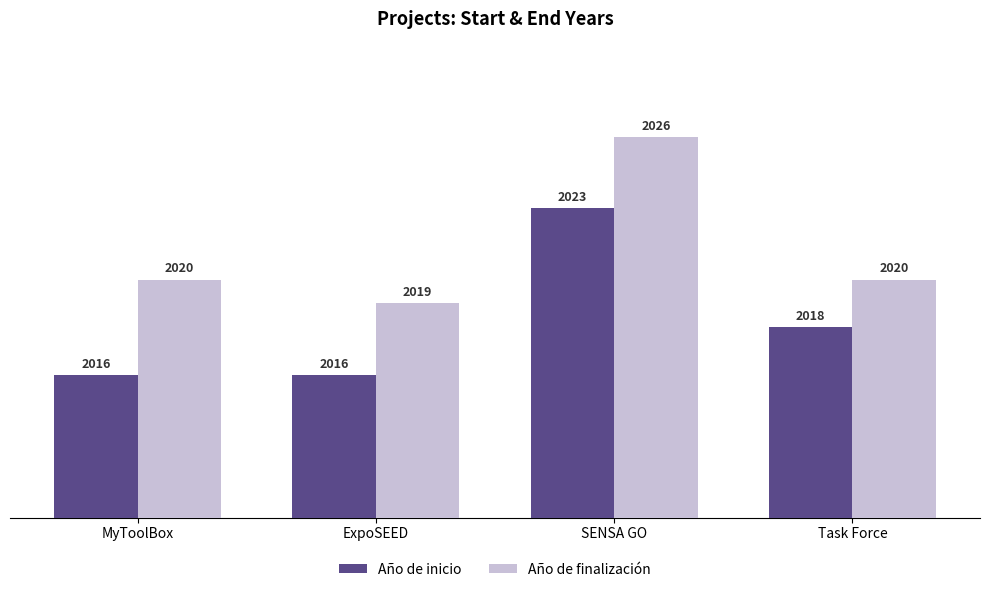

The value of Año de finalización at MyToolBox is 2949. True or false?

False